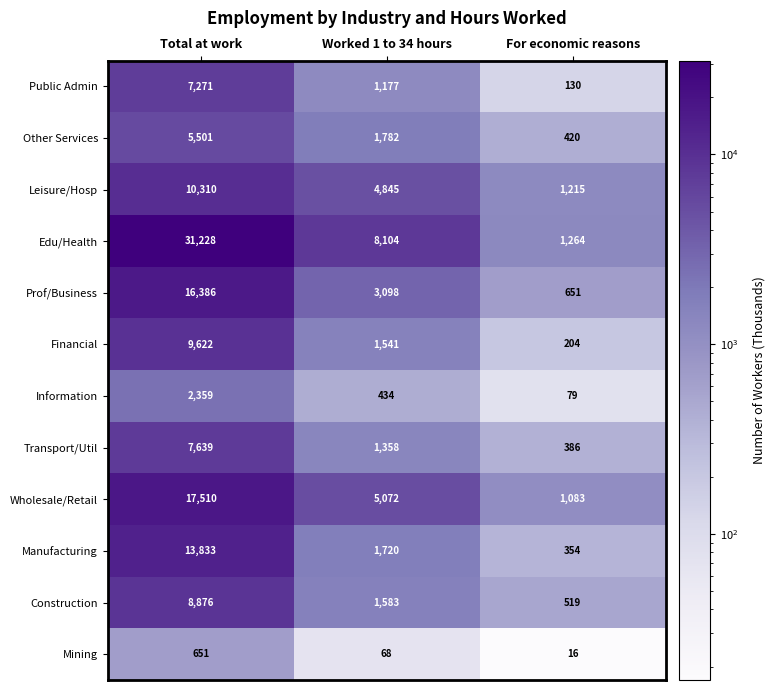

Is it true that Prof/Business equals 937 at For economic reasons?

False